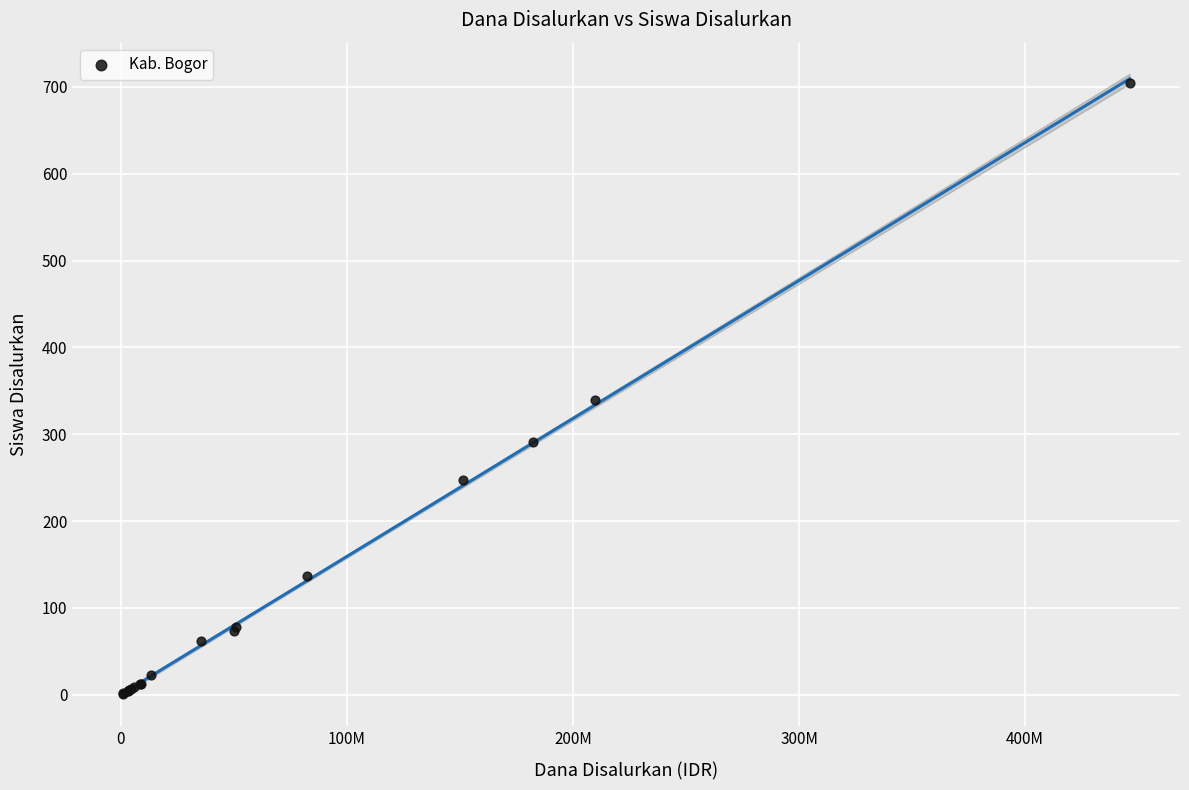

What Y value in the scatter plot is closest to 352?

339